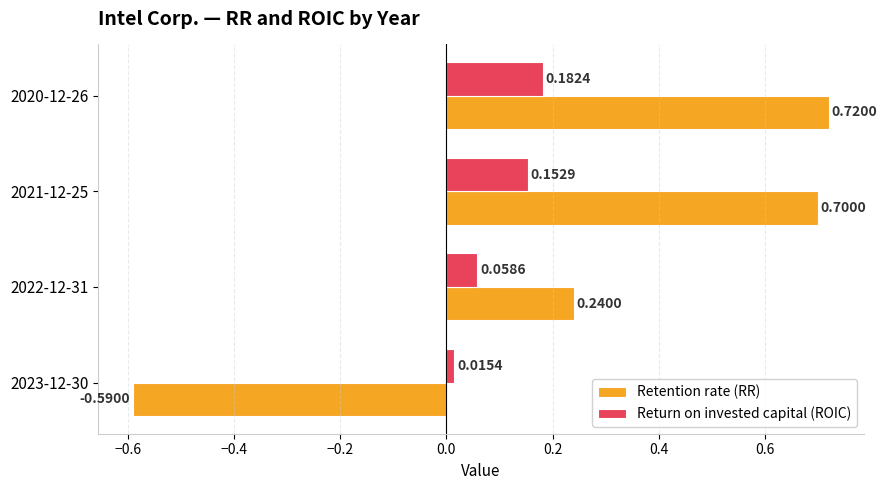

What are all the series names shown in the legend?

Retention rate (RR), Return on invested capital (ROIC)